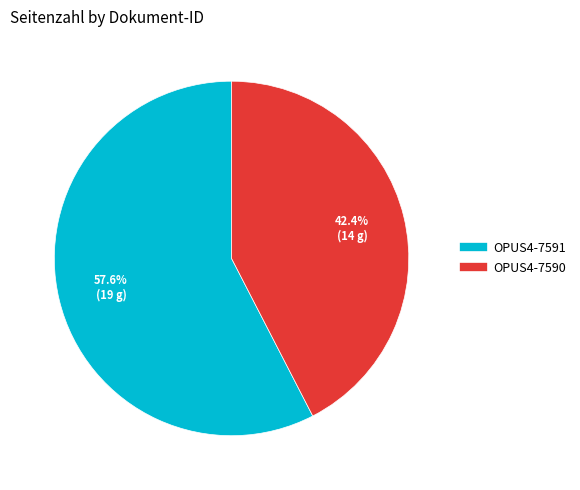

What percentage is the OPUS4-7590 slice, to the nearest percent?

42%